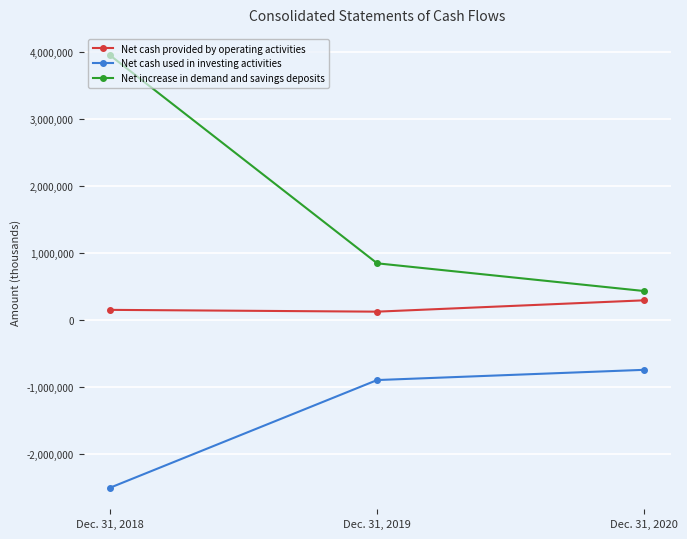

Rank the series at Dec. 31, 2020 from highest to lowest value.

Net increase in demand and savings deposits, Net cash provided by operating activities, Net cash used in investing activities